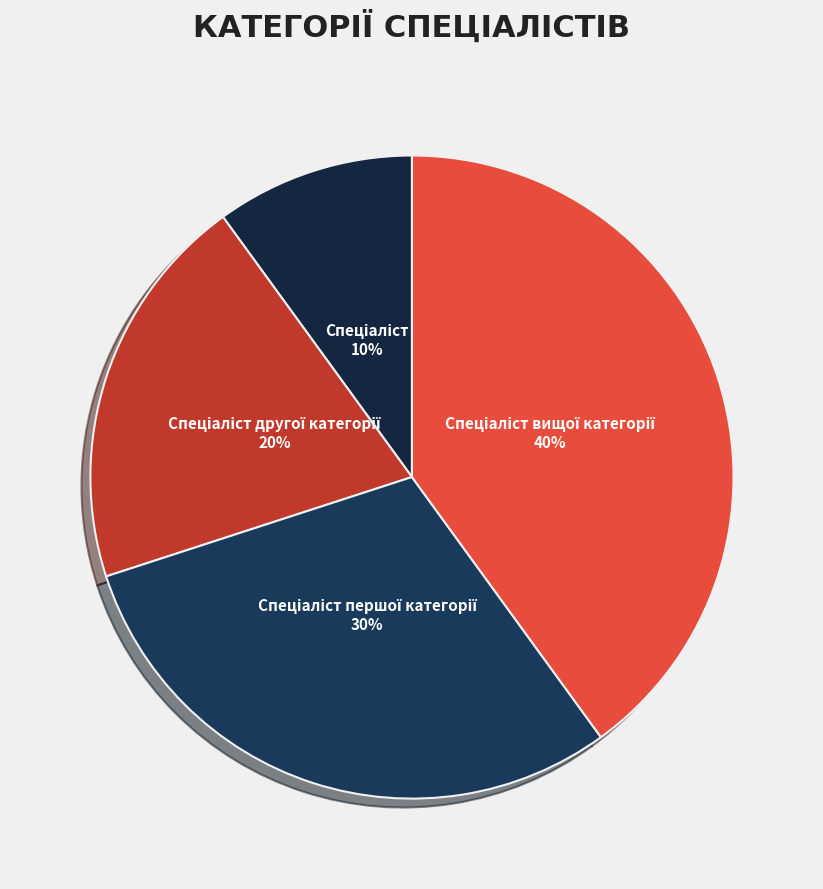

Does any single category account for the majority?

No